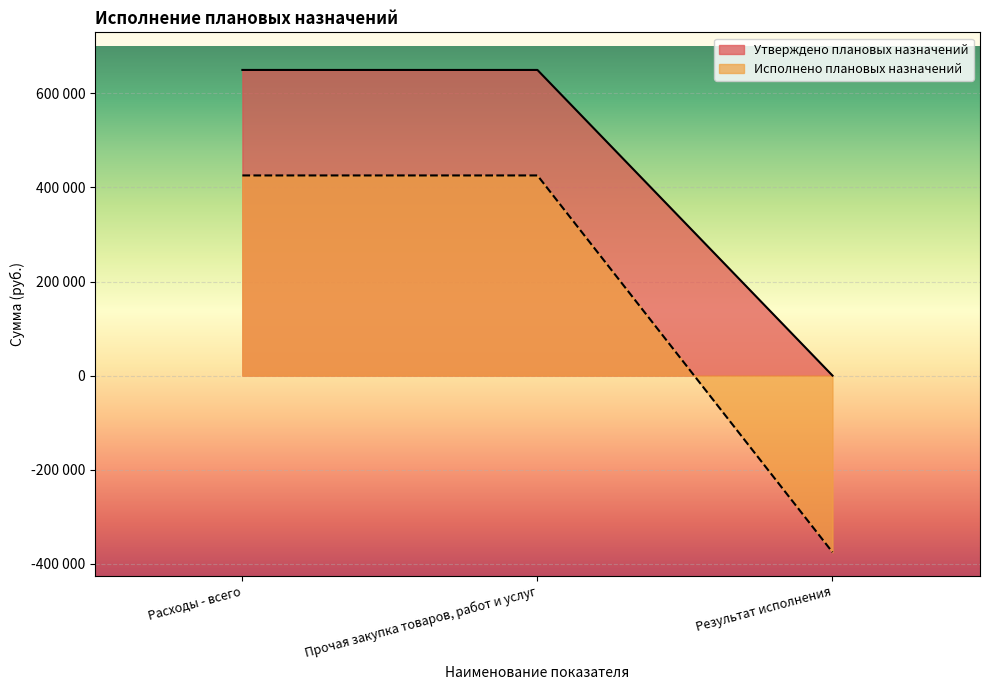

Reading left to right, what are all the values shown in this chart?

Утверждено плановых назначений: Расходы - всего=650000	Прочая закупка товаров, работ и услуг=650000	Результат исполнения=0
Исполнено плановых назначений: Расходы - всего=425640	Прочая закупка товаров, работ и услуг=425640	Результат исполнения=-375640